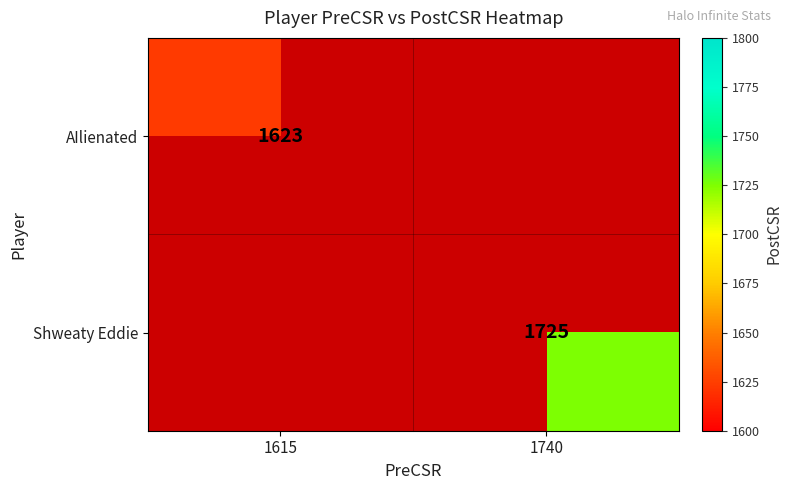

The Shweaty Eddie series shows 1725 at 1740. True or false?

True